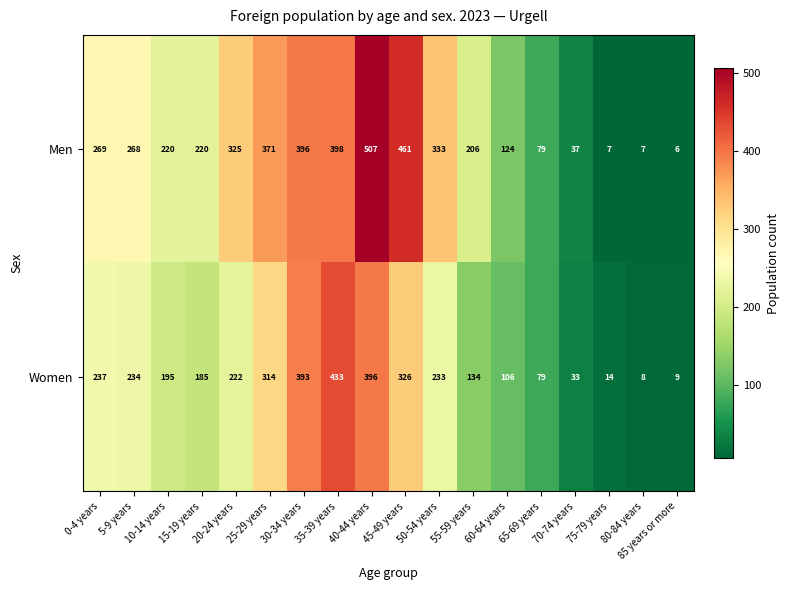

The value of Women at 25-29 years is 314. True or false?

True